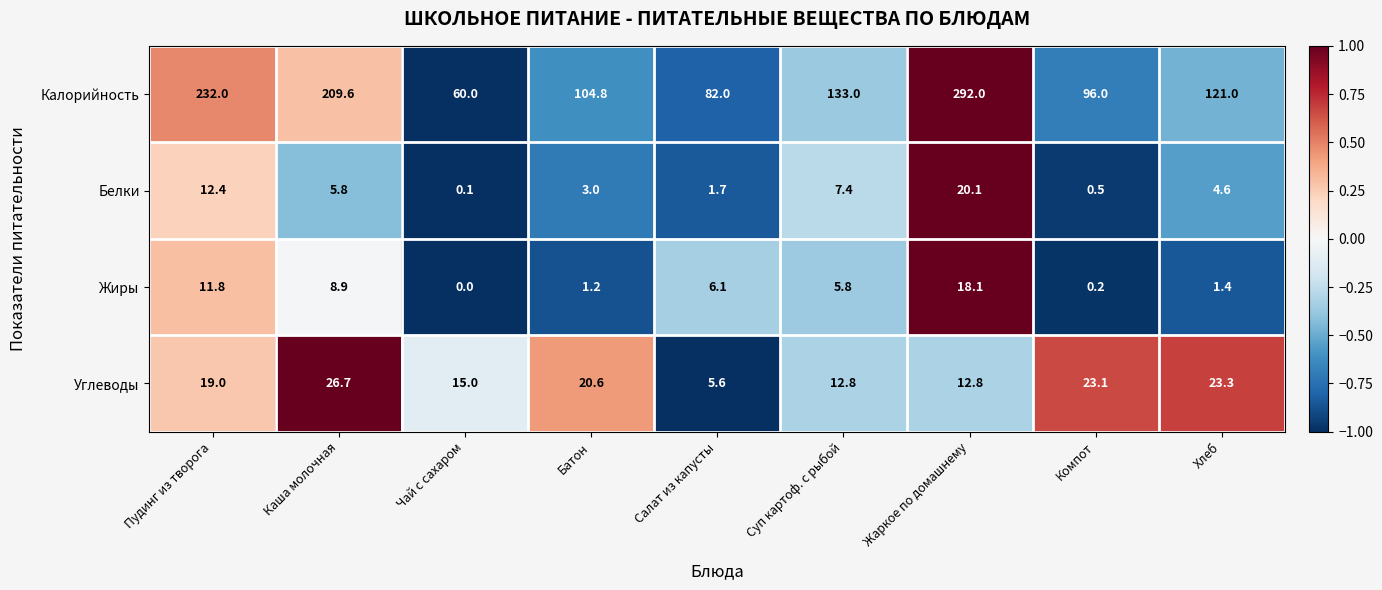

How many series are shown in this chart?

4